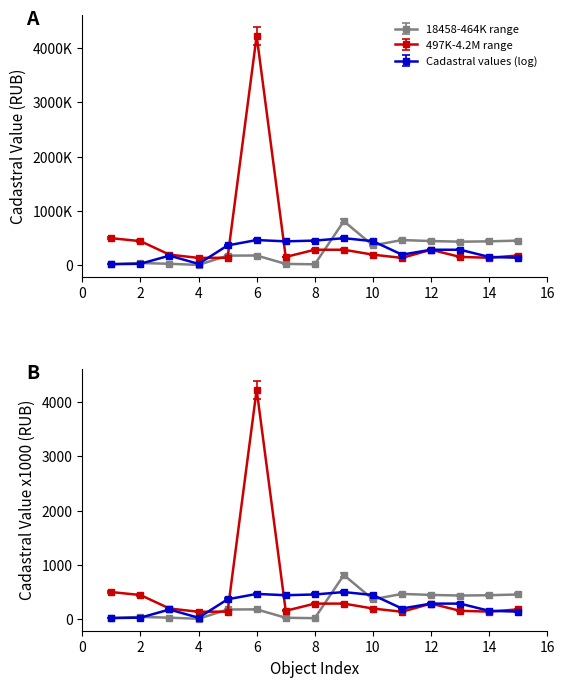

What is the value of the 18458-464K range point at the 3rd from the left?

26670.6